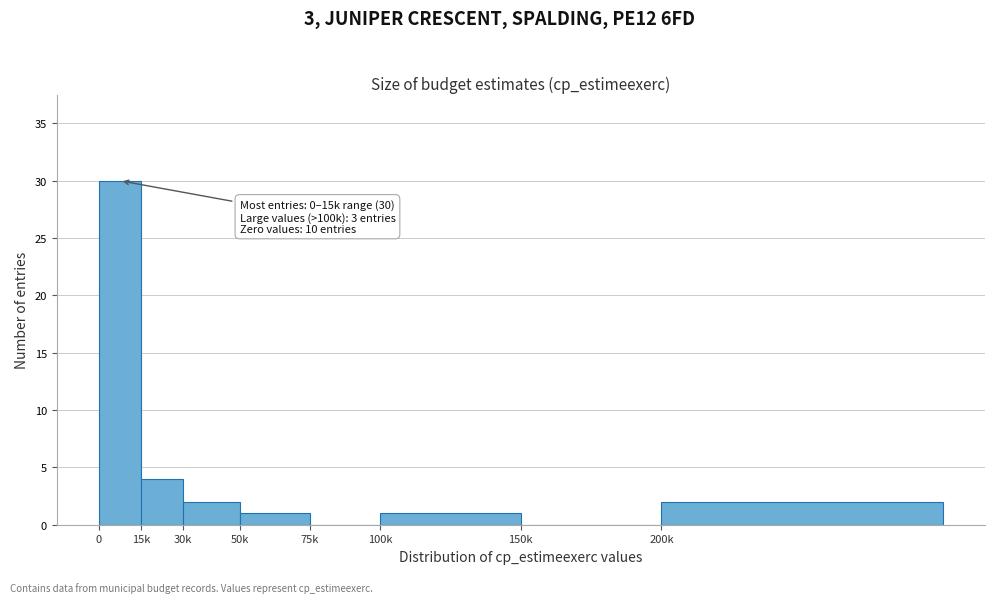

Reading left to right, what are all the values shown in this chart?

0=30	15k=4	30k=2	50k=1	75k=0	100k=1	150k=0	200k=2